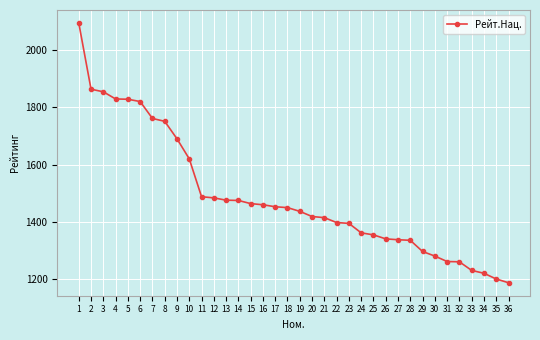

What is the difference between the maximum and minimum values?

906